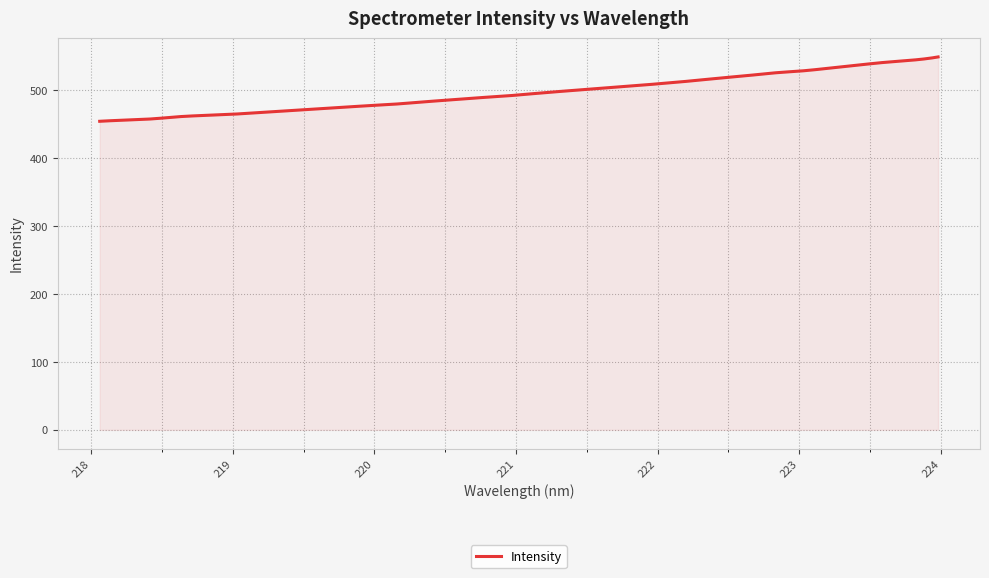

What is the difference between the second highest and second lowest values?

93.8